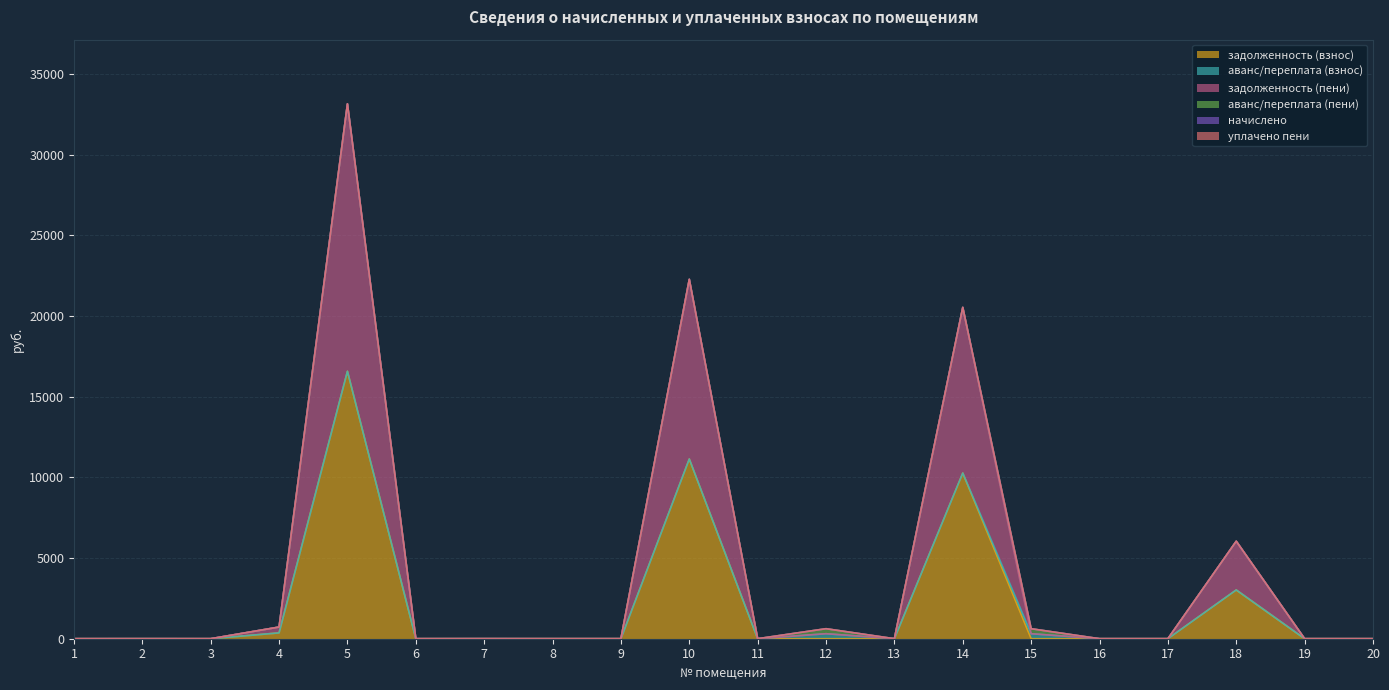

Is the value of задолженность (пени) at 4 greater than the value of задолженность (взнос) at 6?

Yes